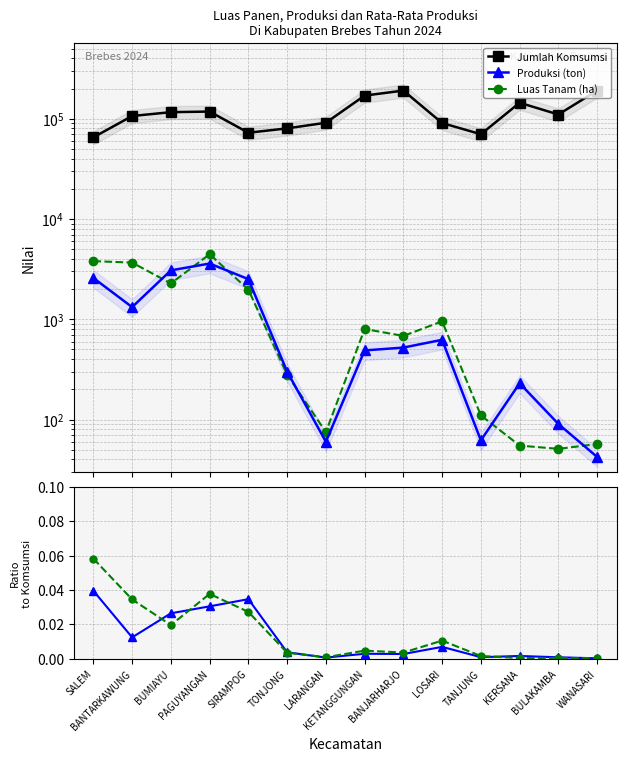

What is the maximum value shown in the chart?

191055.0